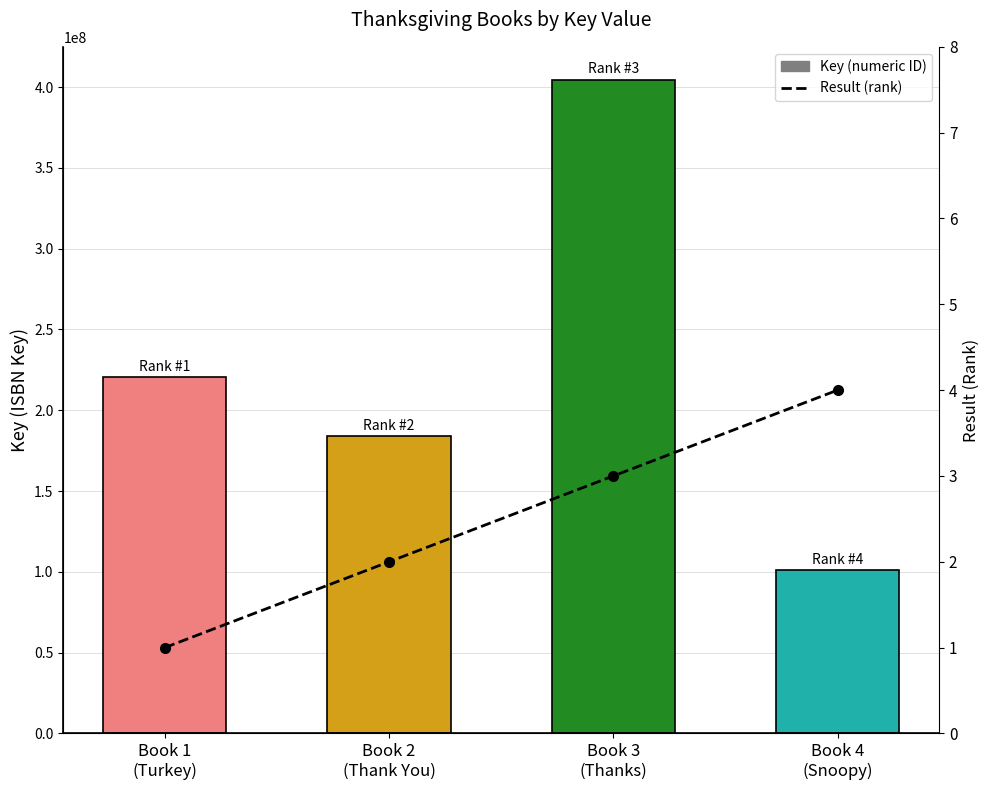

True or false: Result has a value of 5 at Book 3
(Thanks).

False